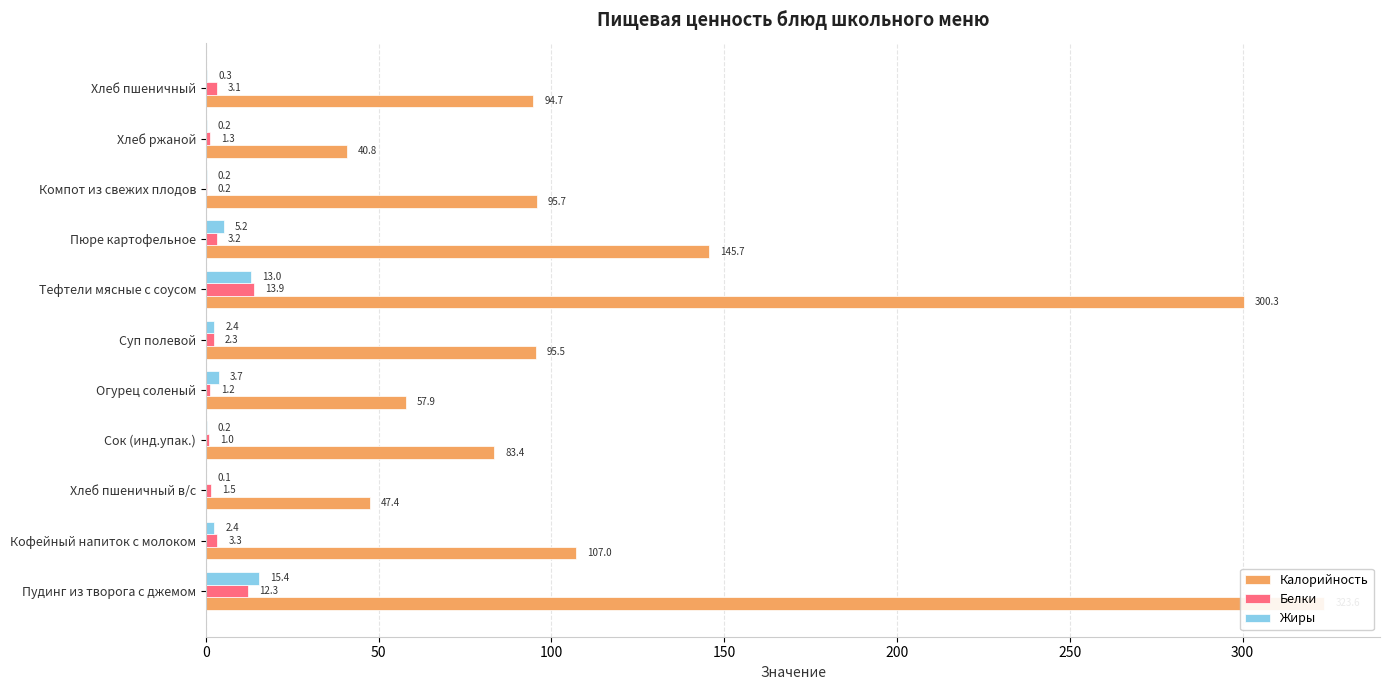

At Тефтели мясные с соусом, list the series in order from largest to smallest.

Калорийность, Белки, Жиры